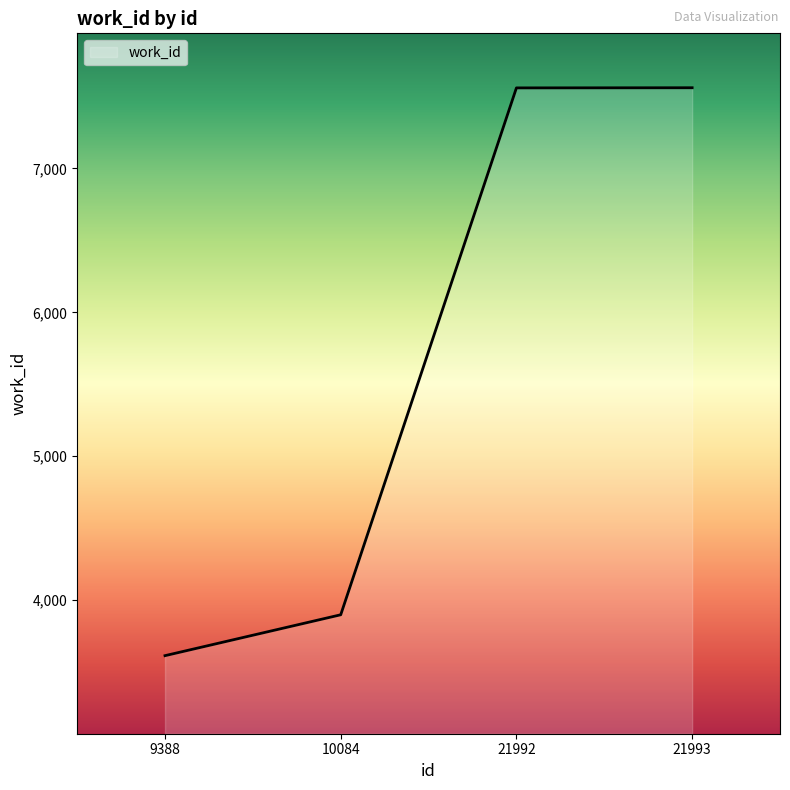

Which label corresponds to the smallest value in the chart?

9388